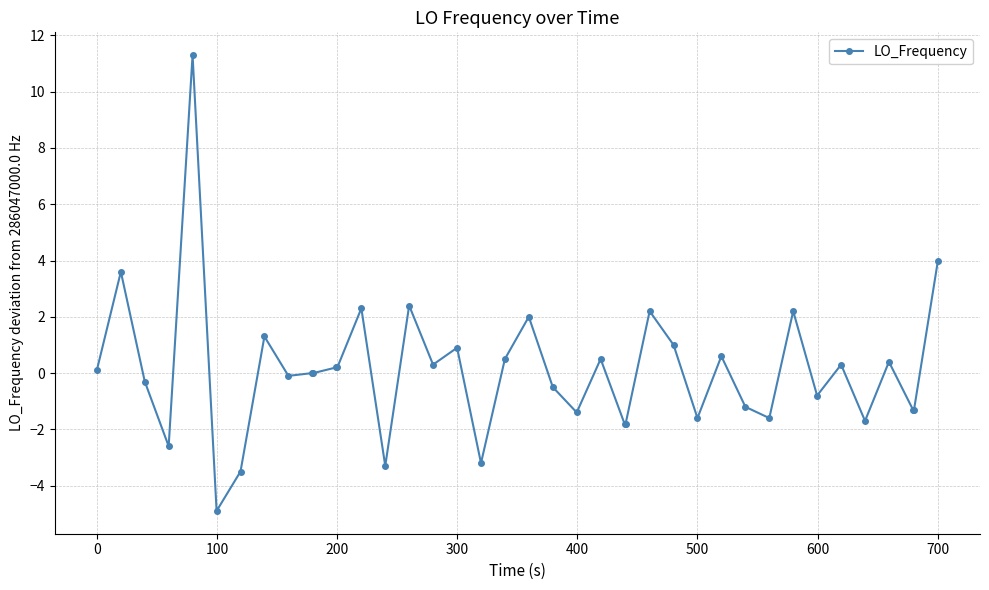

Count the number of categories in the chart.

40